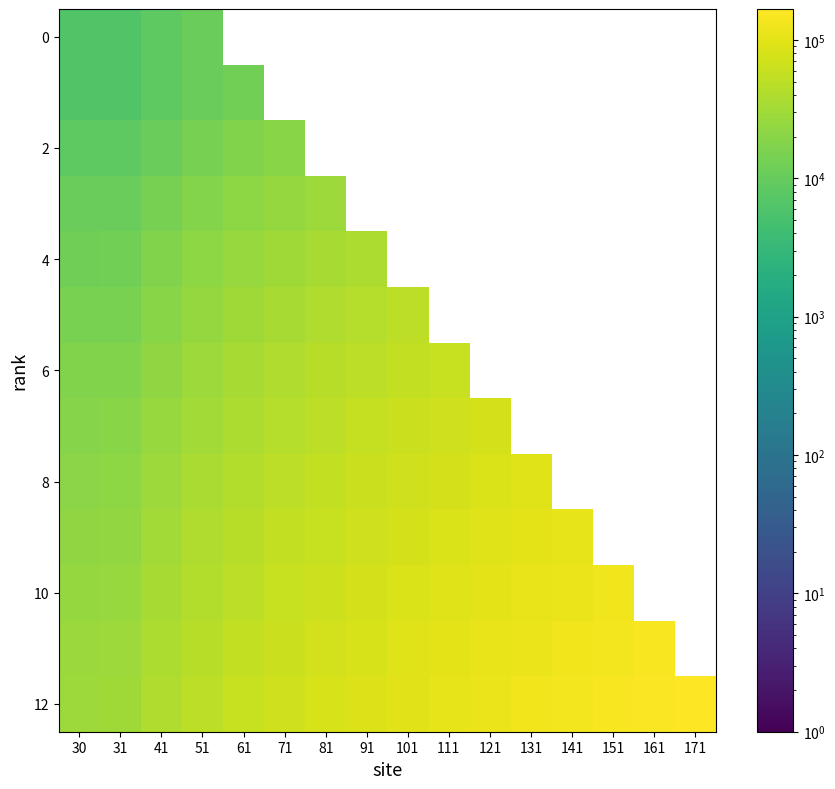

At how many categories does at least one series exceed 29386?

16